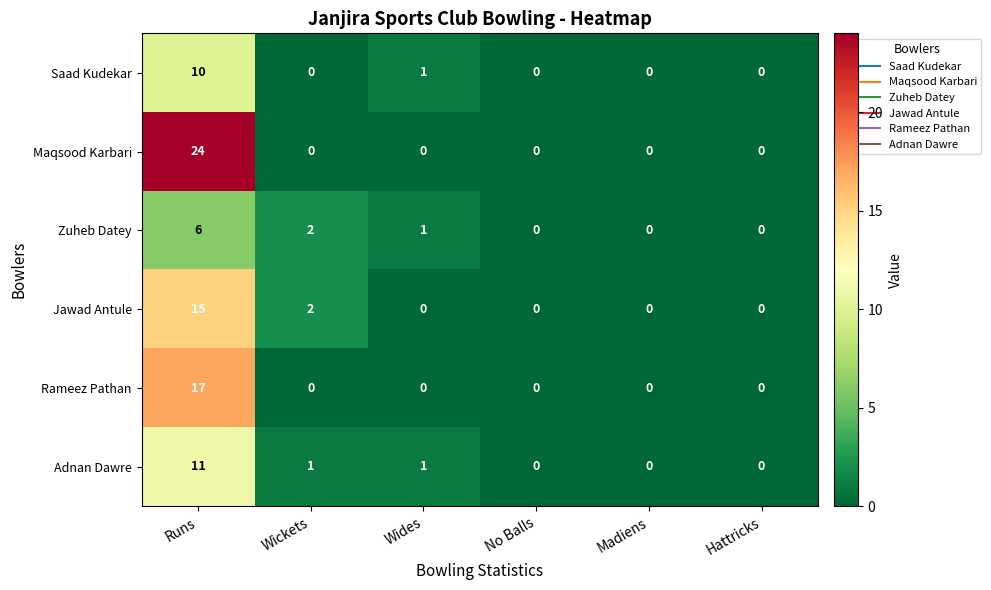

How many Zuheb Datey values are between 0 and 2?

5